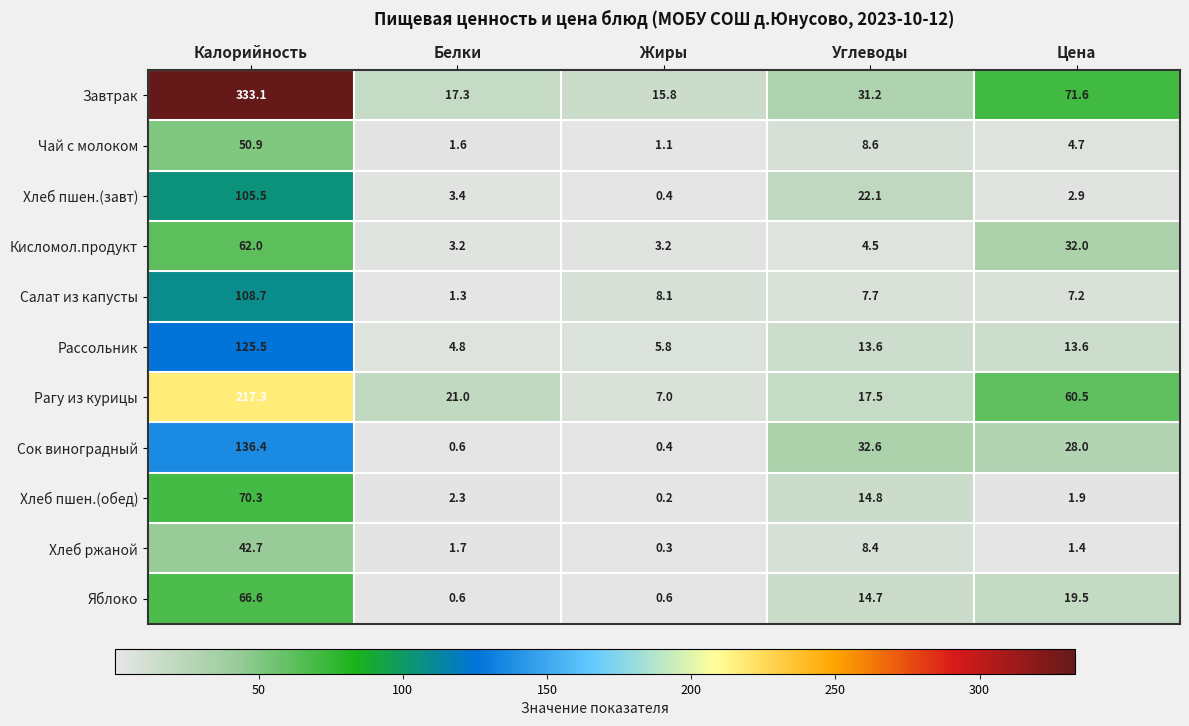

What is the difference between the Кисломол.продукт values at Углеводы and Белки?

1.3